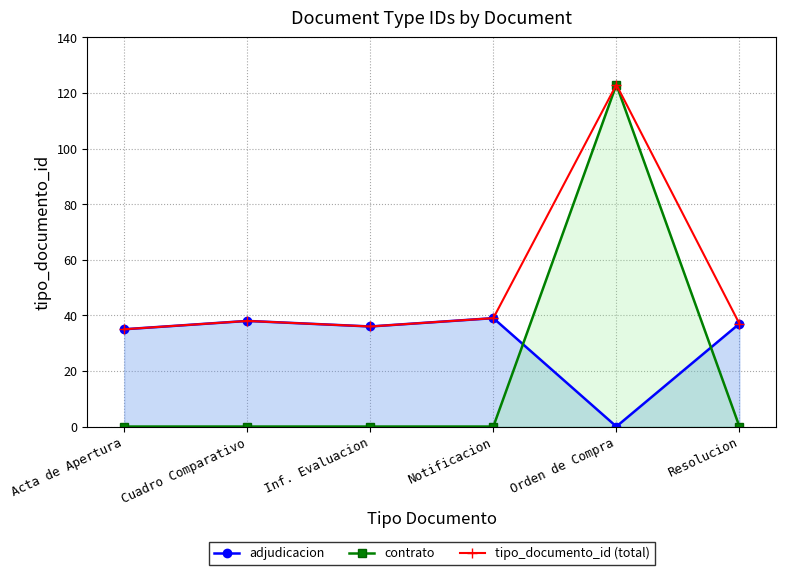

True or false: tipo_documento_id (total) has a value of 14 at Cuadro Comparativo.

False